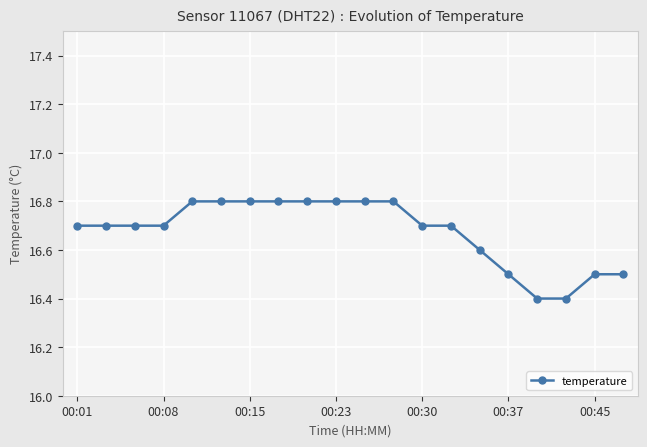

Does the chart display data point markers on the line(s)?

Yes